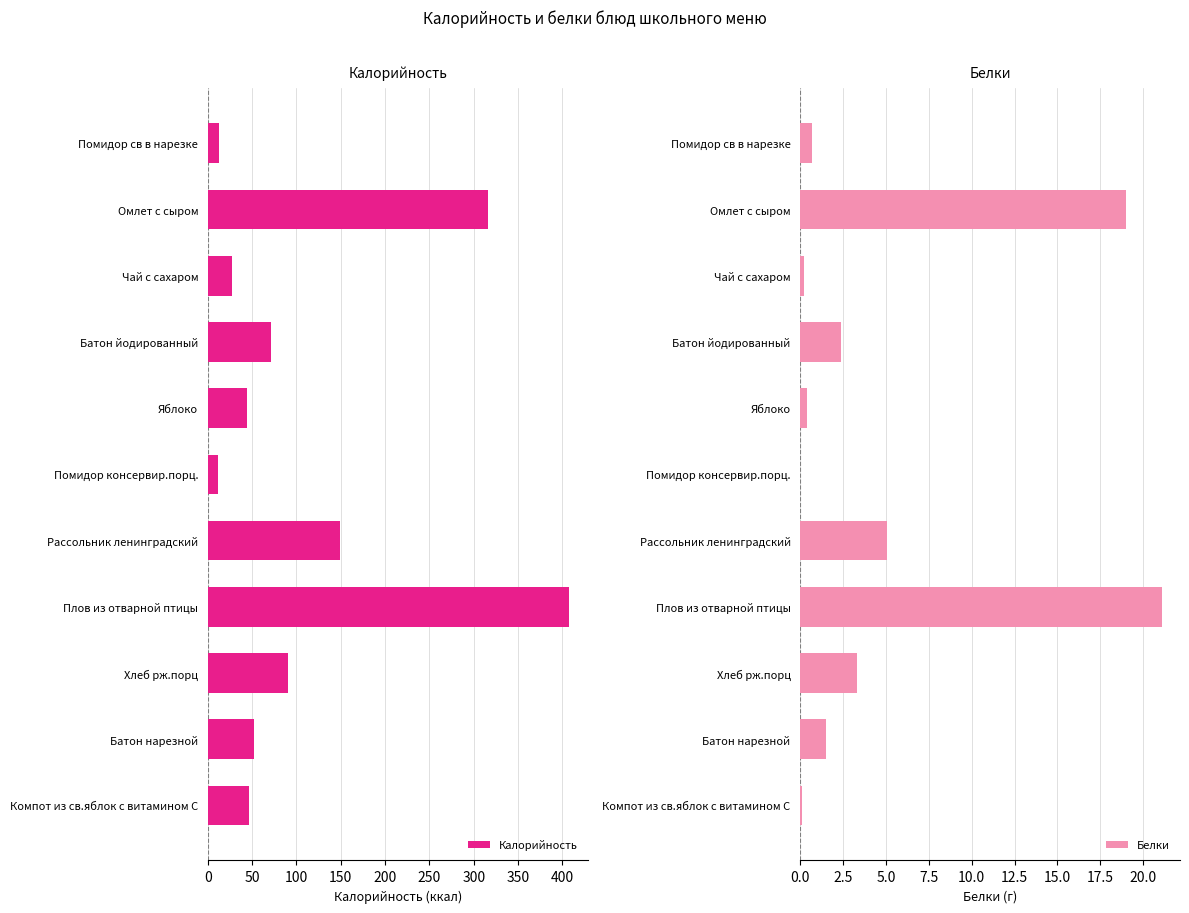

The value of Калорийность at Компот из св.яблок с витамином С is 46.0. True or false?

True